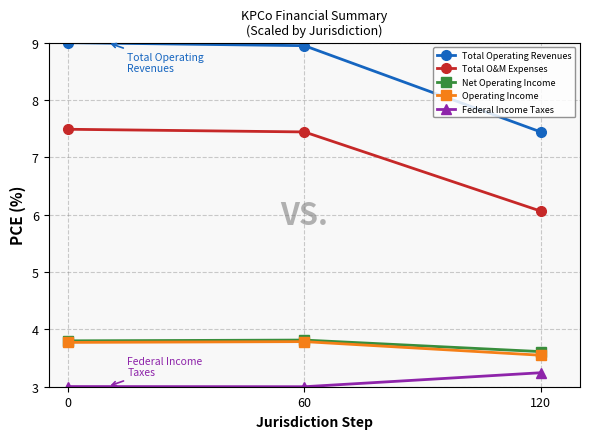

Is it true that Net Operating Income equals 5.7 at 120?

False